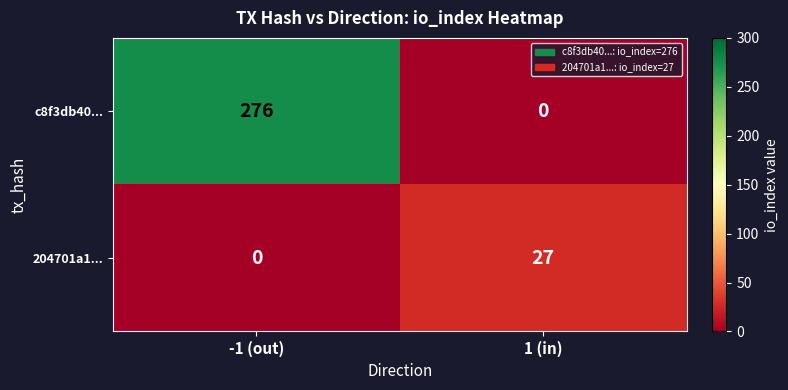

Rank the series by their maximum value, from lowest to highest.

204701a1..., c8f3db40...